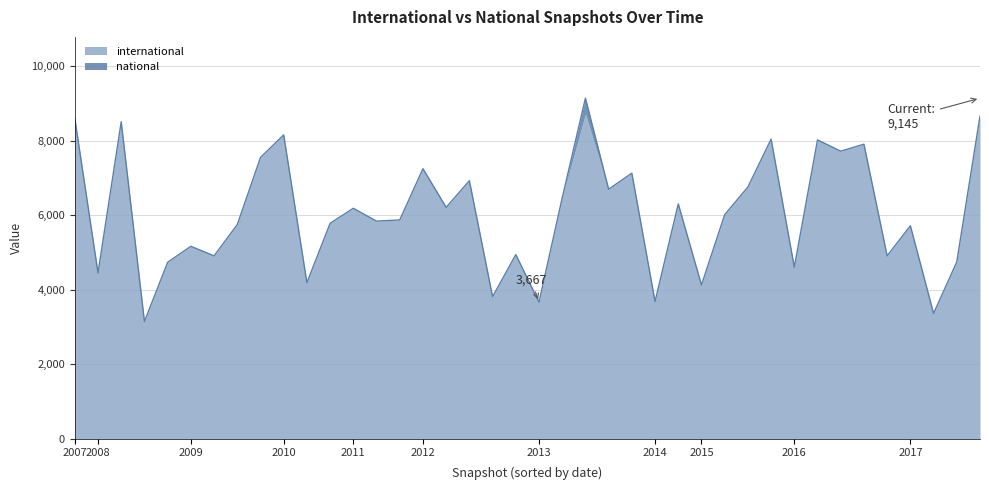

Which label corresponds to the largest value in the chart?

2013-07-09